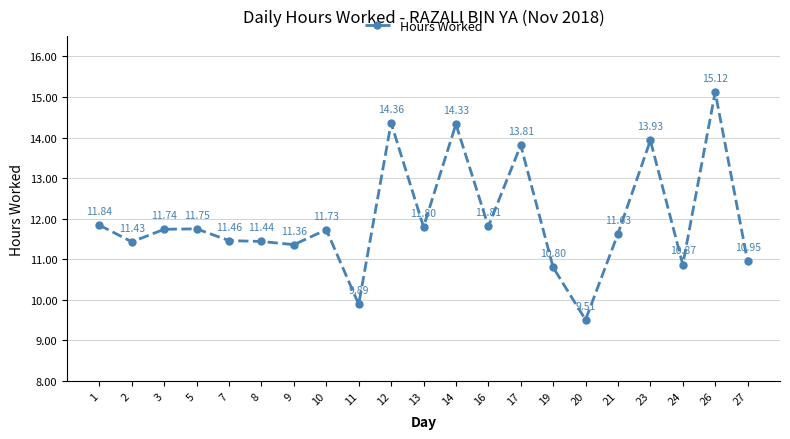

What is the value of the 17th point from the left?

11.6